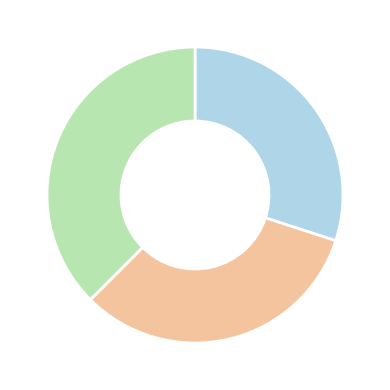

Does any single category account for the majority?

No